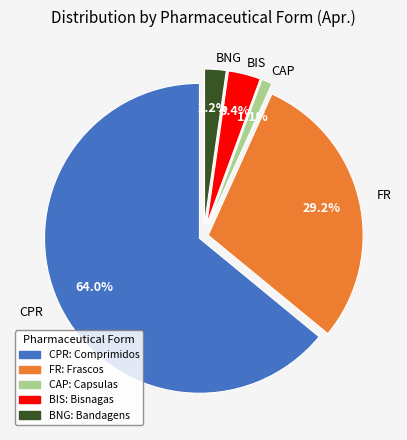

True or false: CPR accounts for 64% of the total.

True